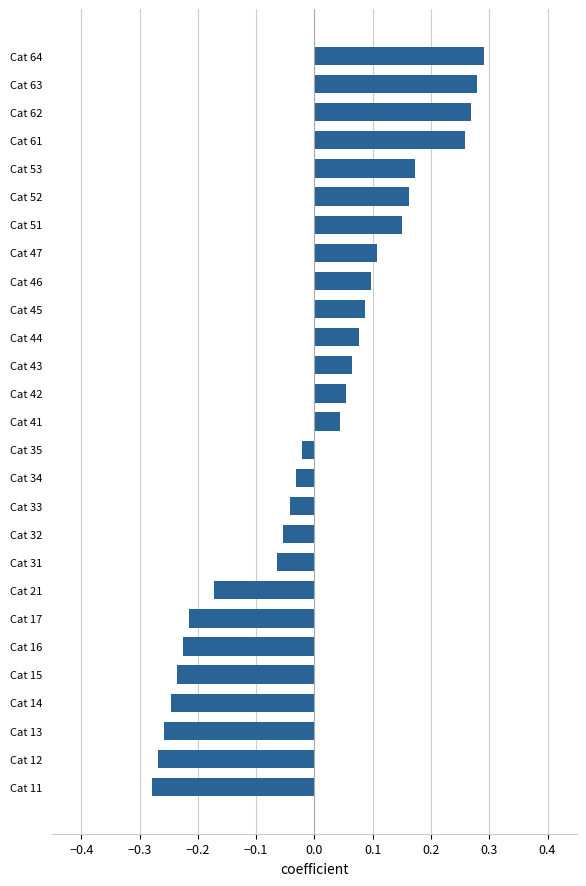

List the labels in order of value, smallest first.

Cat 11, Cat 12, Cat 13, Cat 14, Cat 15, Cat 16, Cat 17, Cat 21, Cat 31, Cat 32, Cat 33, Cat 34, Cat 35, Cat 41, Cat 42, Cat 43, Cat 44, Cat 45, Cat 46, Cat 47, Cat 51, Cat 52, Cat 53, Cat 61, Cat 62, Cat 63, Cat 64